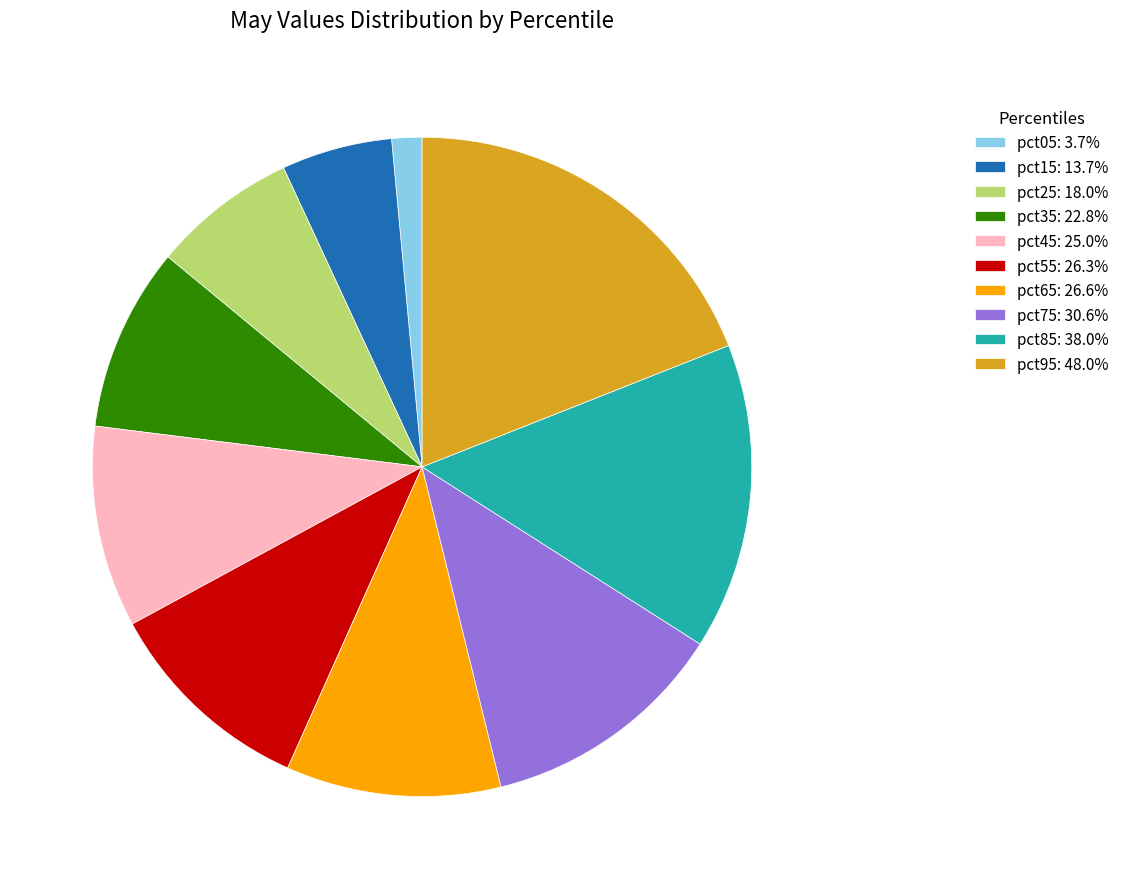

Does pct45: 25.0% represent more than half of the total?

No